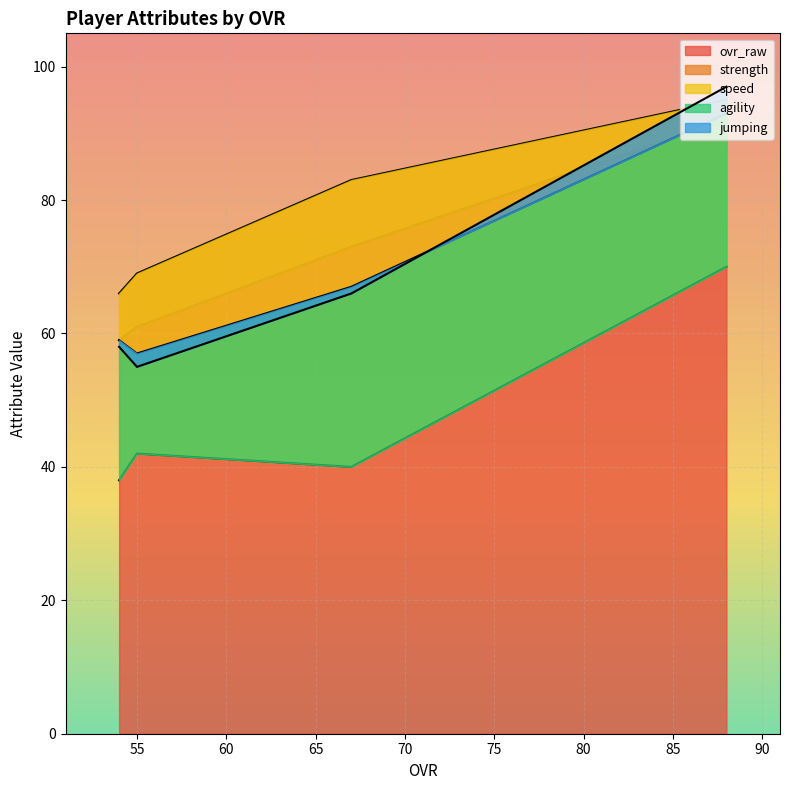

How many interior local valleys does the jumping series have?

1